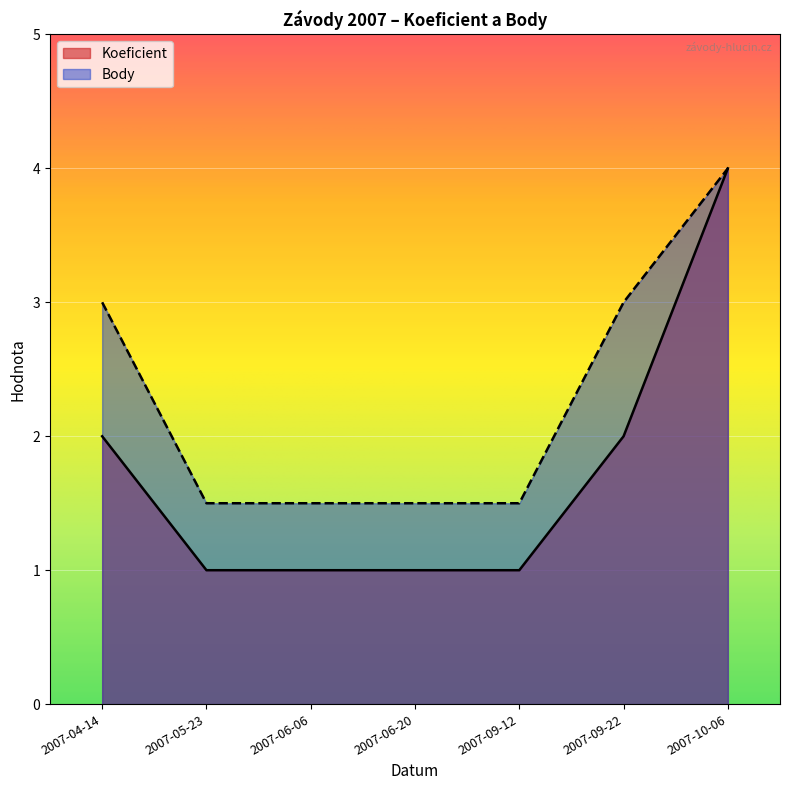

True or false: Body and Koeficient intersect in this chart.

False